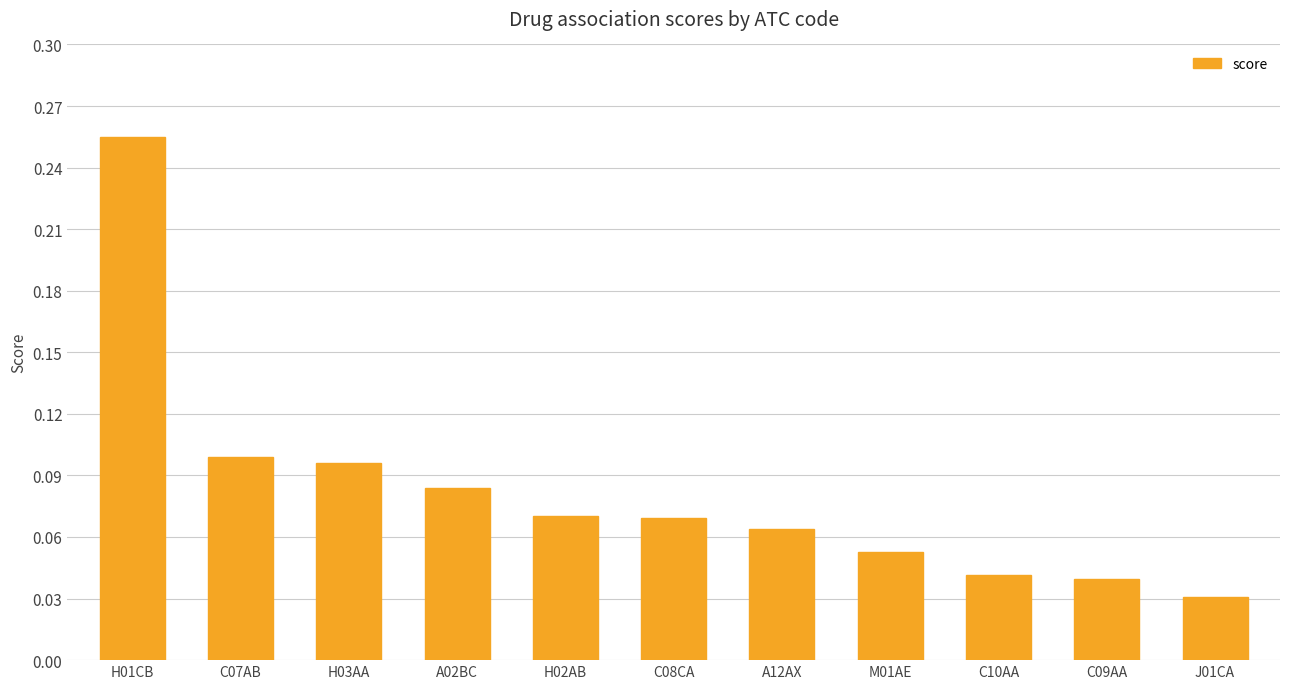

What position from the right is C07AB?

10